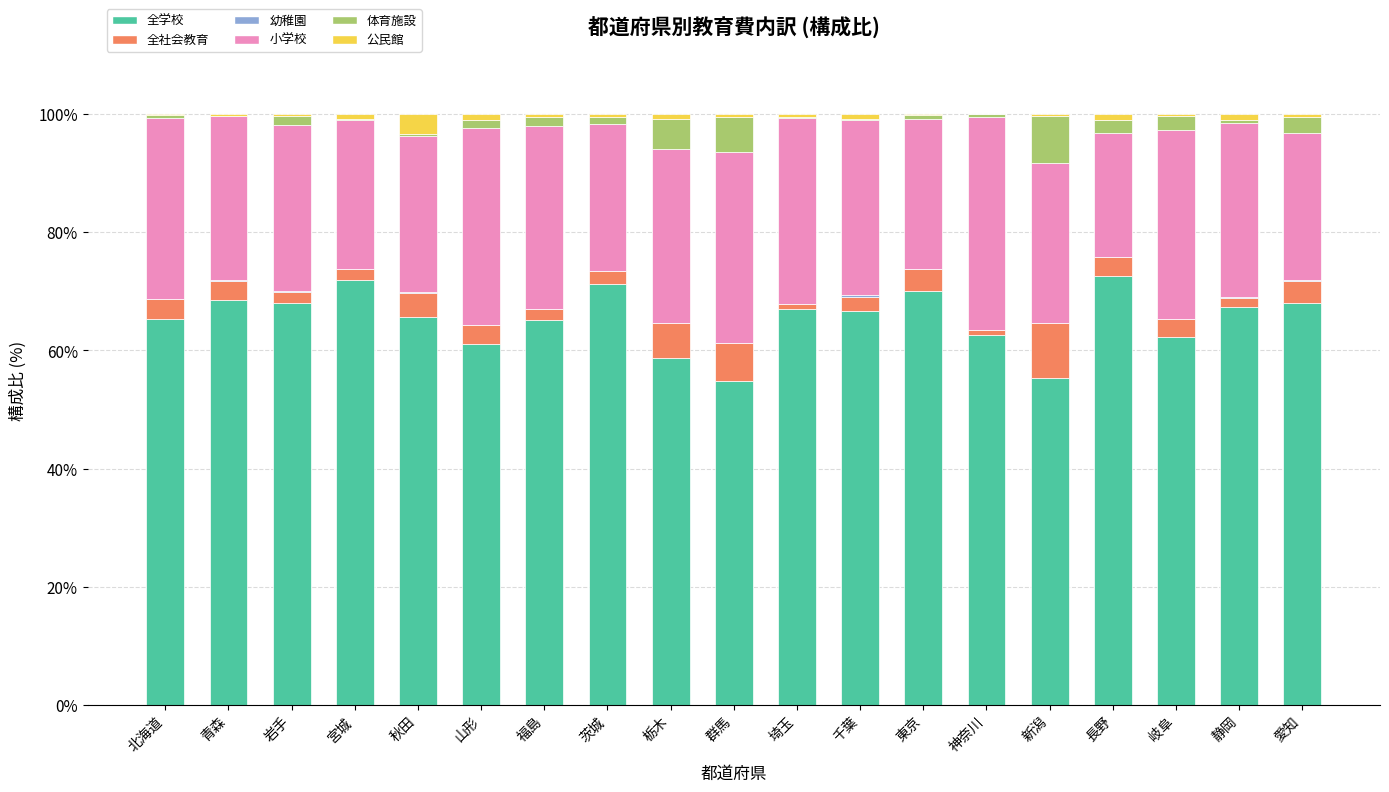

Is it true that 全学校 equals 71.3 at 茨城?

True